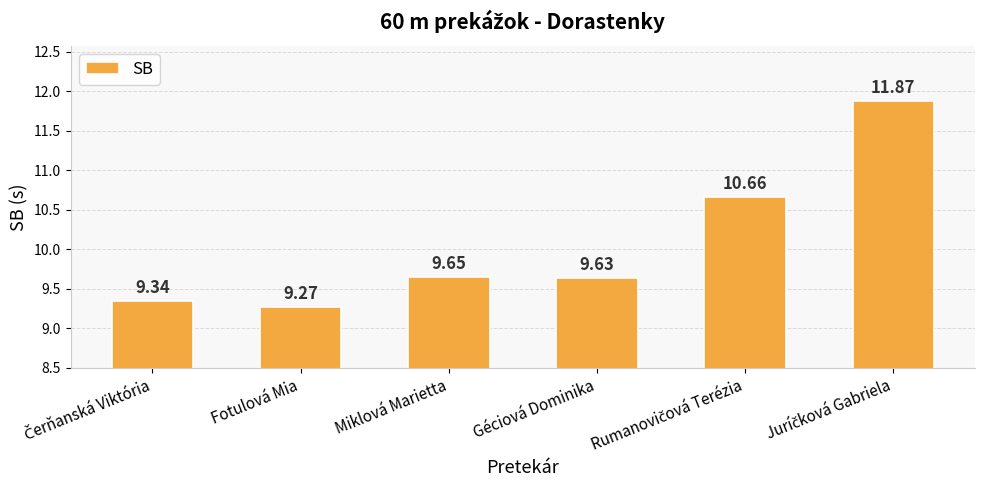

What is the label of the 4th bar from the right?

Miklová Marietta